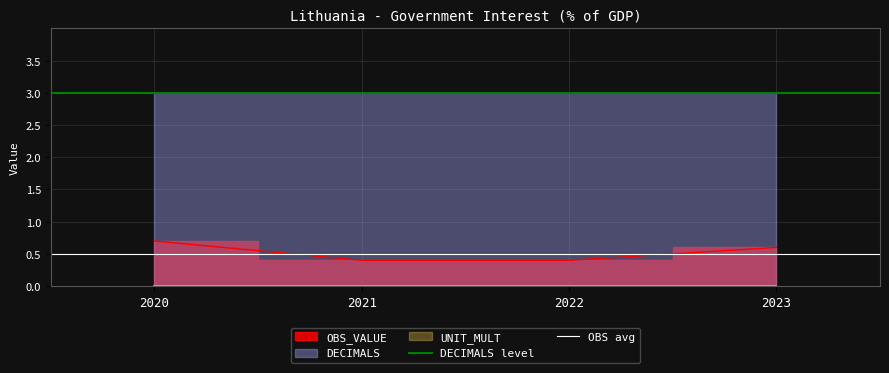

At which category is the sum across all series the highest?

2020